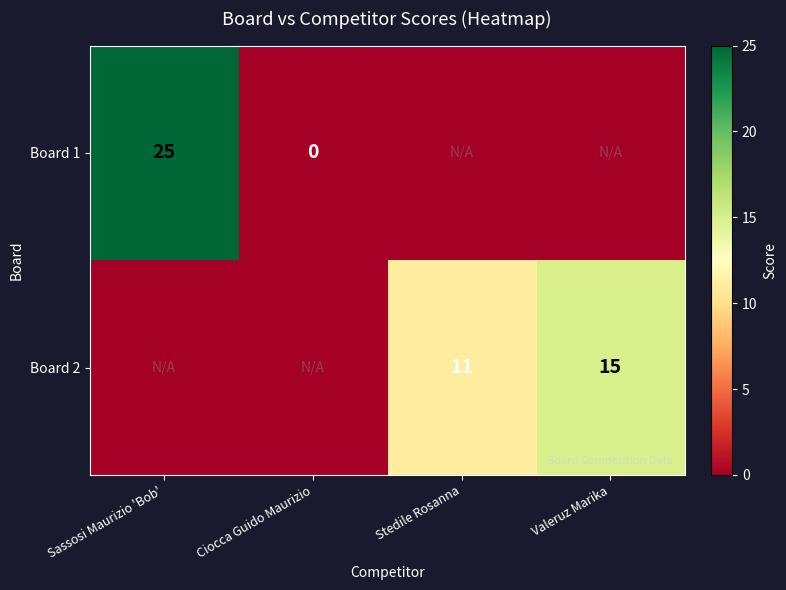

The Board 2 series shows 15 at Valeruz Marika. True or false?

True